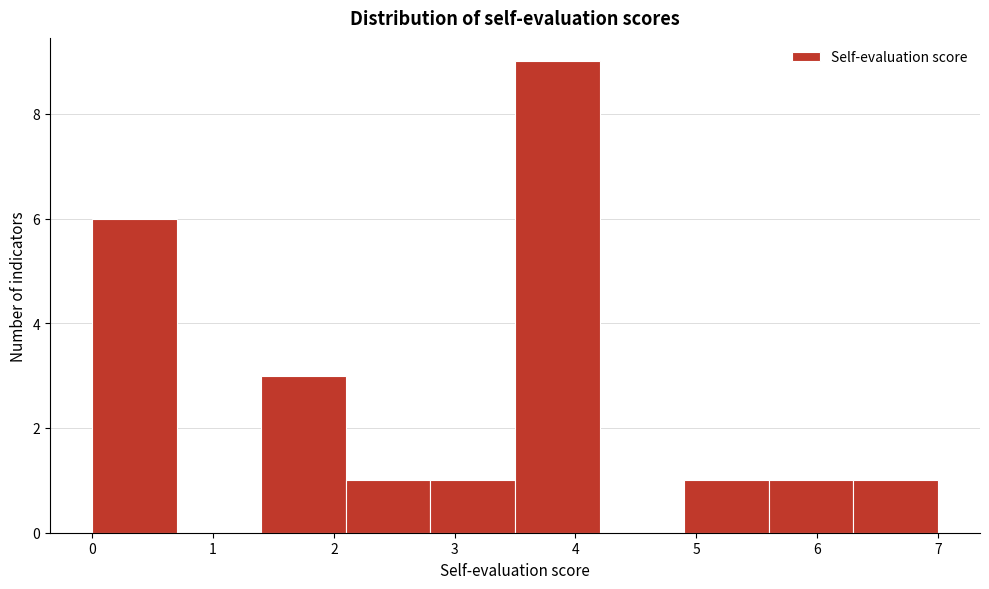

Reading left to right, transcribe this chart: for each bar, give the range it covers on the x-axis and its height. The values are not printed on the chart, so give them approximately, as read against the axis.

0.0 to 0.7: 6
0.7 to 1.4: 0
1.4 to 2.1: 3
2.1 to 2.8: 1
2.8 to 3.5: 1
3.5 to 4.2: 9
4.2 to 4.9: 0
4.9 to 5.6: 1
5.6 to 6.3: 1
6.3 to 7.0: 1